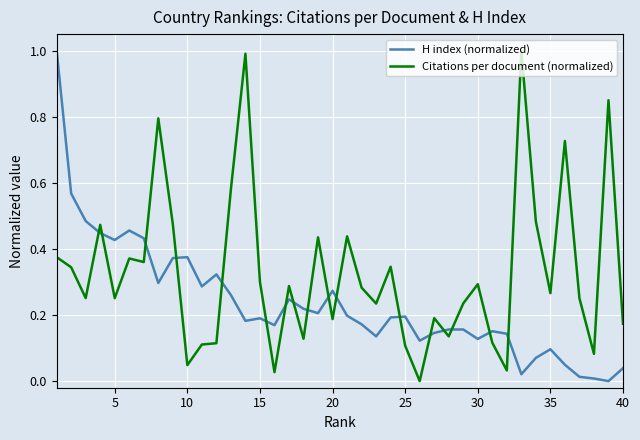

What is the maximum value shown in the chart?

1.0